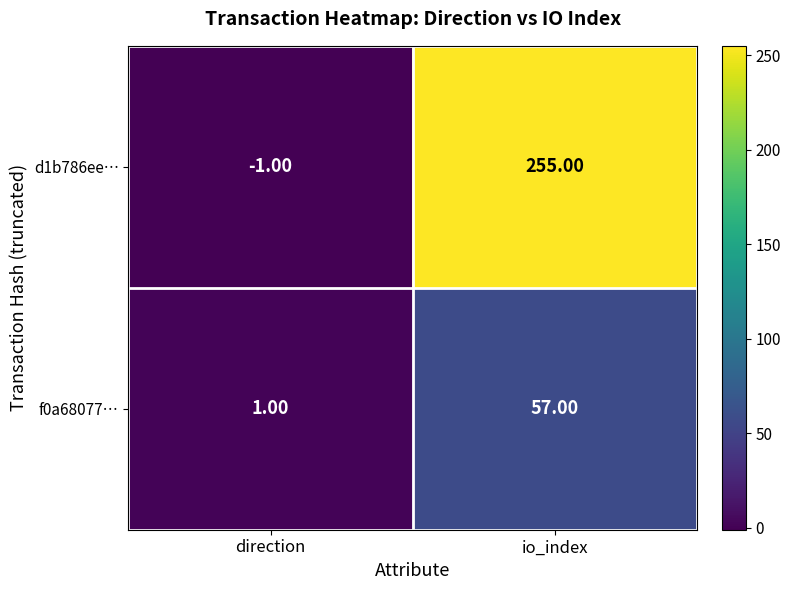

What is the sum of all f0a68077… values?

58